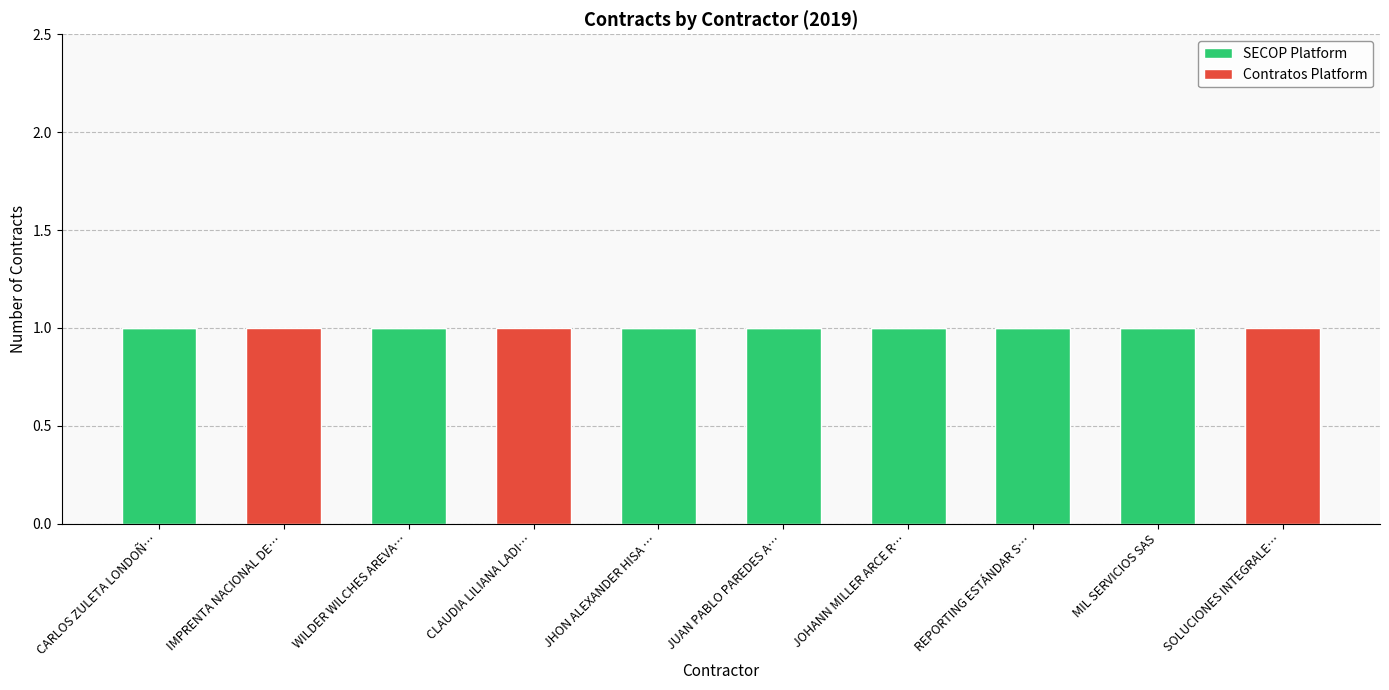

Is it true that SECOP Platform equals 1 at REPORTING ESTÁNDAR S…?

True